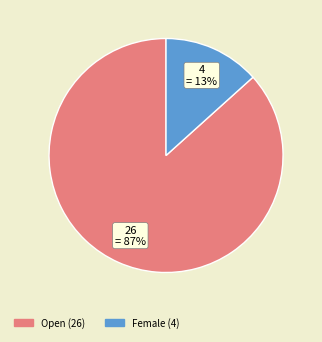

Combined, do Female and Open account for over 50%?

Yes